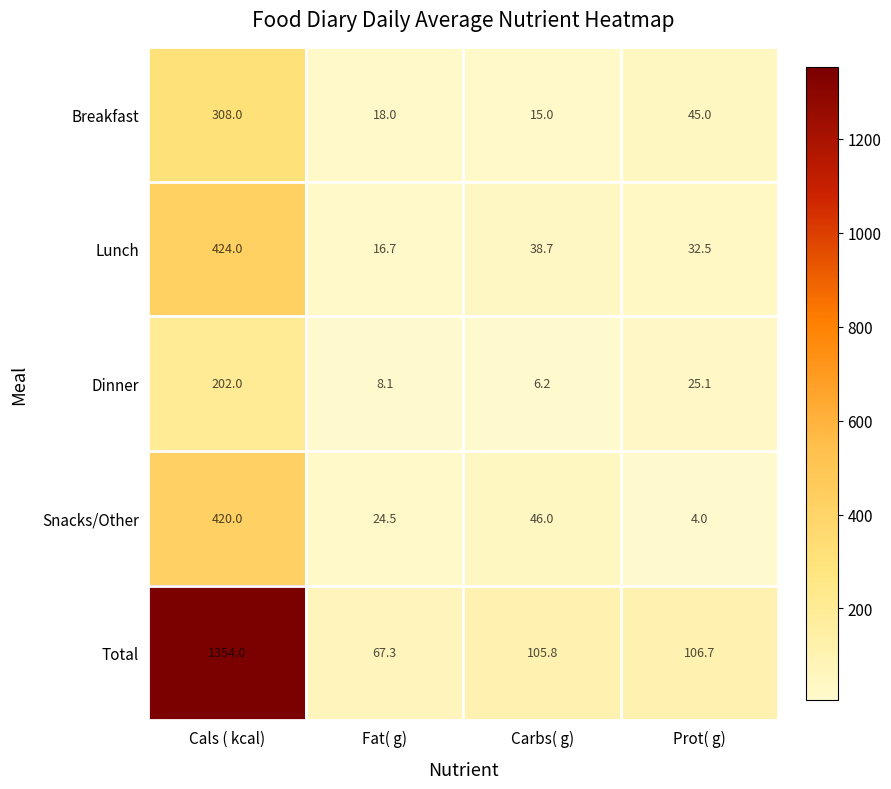

Which series has the largest total across all categories?

Total